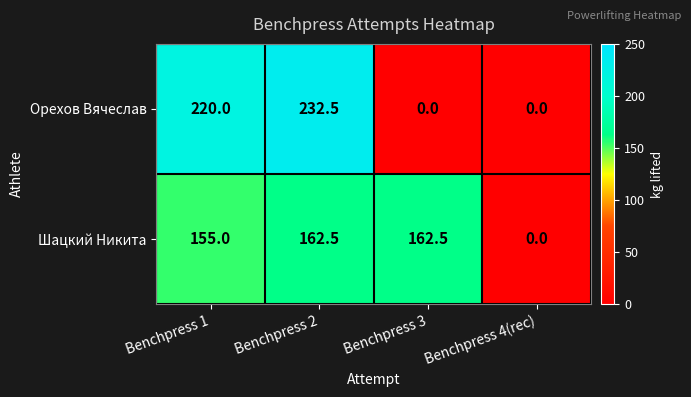

What is the spread (max minus min) of values at Benchpress 1?

65.0